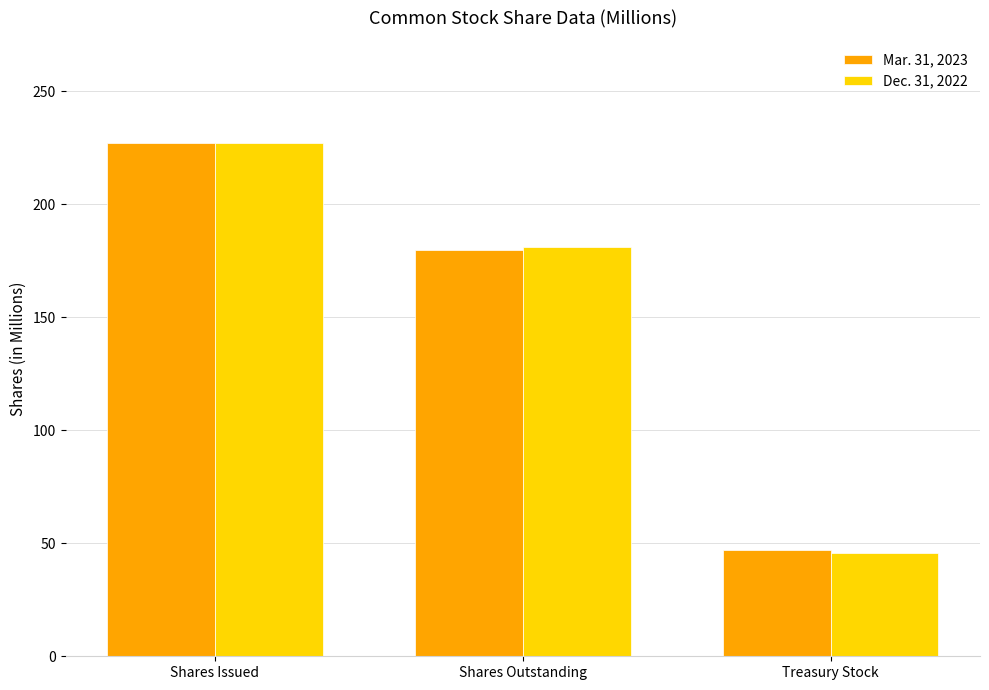

Which series has the widest spread of values?

Dec. 31, 2022